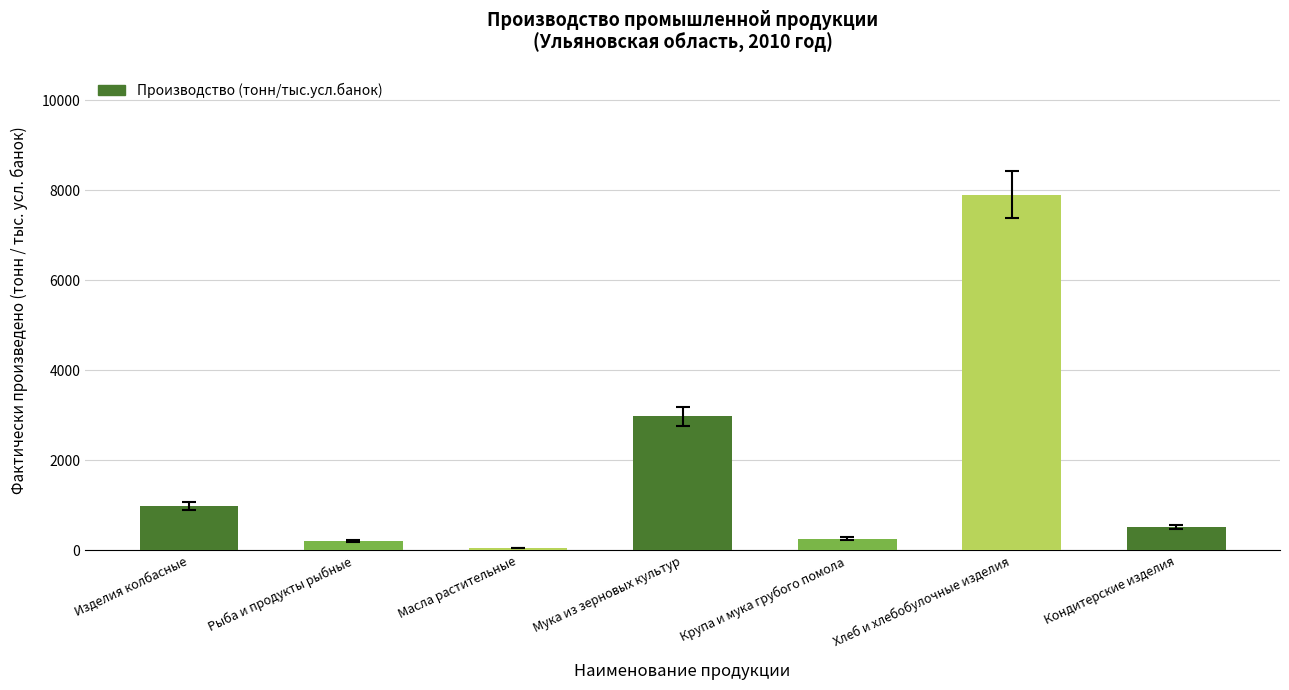

Reading left to right, transcribe all the data shown in this chart.

Изделия колбасные=982.1	Рыба и продукты рыбные=211.1	Масла растительные=54.2	Мука из зерновых культур=2978.0	Крупа и мука грубого помола=261.0	Хлеб и хлебобулочные изделия=7901.3	Кондитерские изделия=522.2